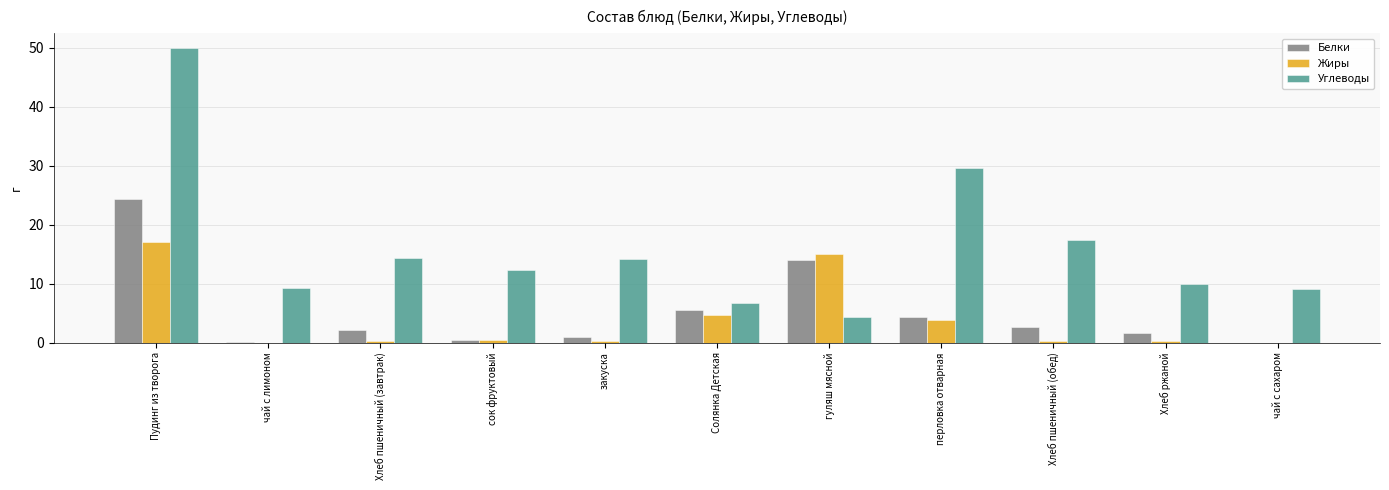

At which category is the sum across all series the highest?

Пудинг из творога